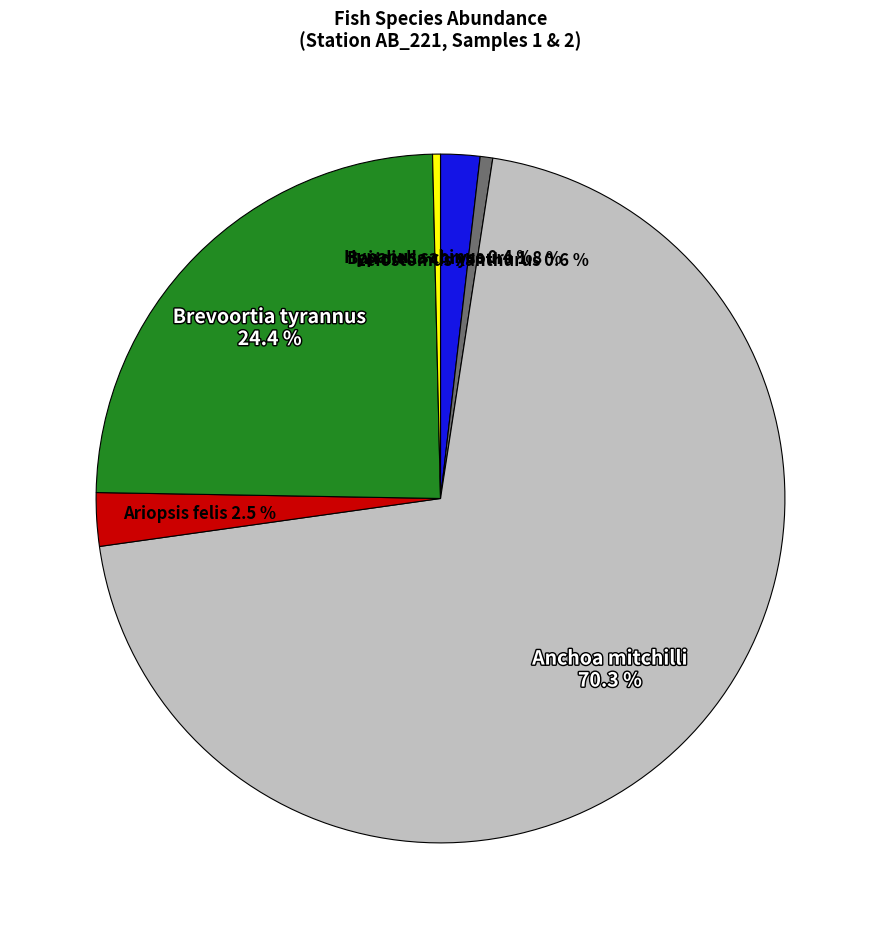

Combined, what portion of the pie is Brevoortia tyrannus and Anchoa mitchilli?

94.7%